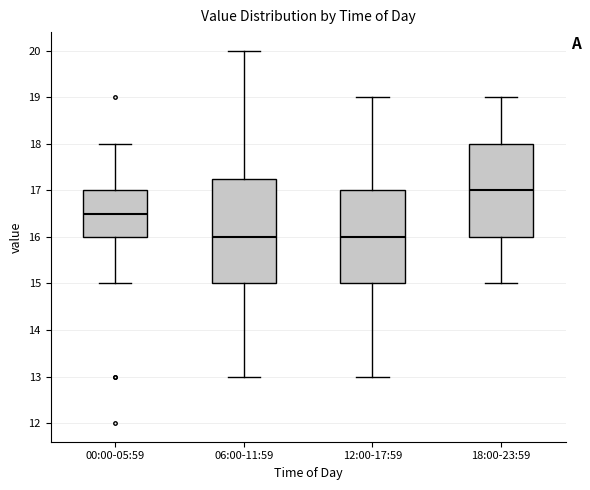

Reading left to right, read every box against the y-axis: the position of its median line, the range the box covers, and the ends of its whiskers. The values are not printed on the chart, so give them approximately, as read against the axis.

00:00-05:59: median 16.5, box 16.0 to 17.0, whiskers 15.0 to 18.0
06:00-11:59: median 16.0, box 15.0 to 17.3, whiskers 13.0 to 20.0
12:00-17:59: median 16.0, box 15.0 to 17.0, whiskers 13.0 to 19.0
18:00-23:59: median 17.0, box 16.0 to 18.0, whiskers 15.0 to 19.0